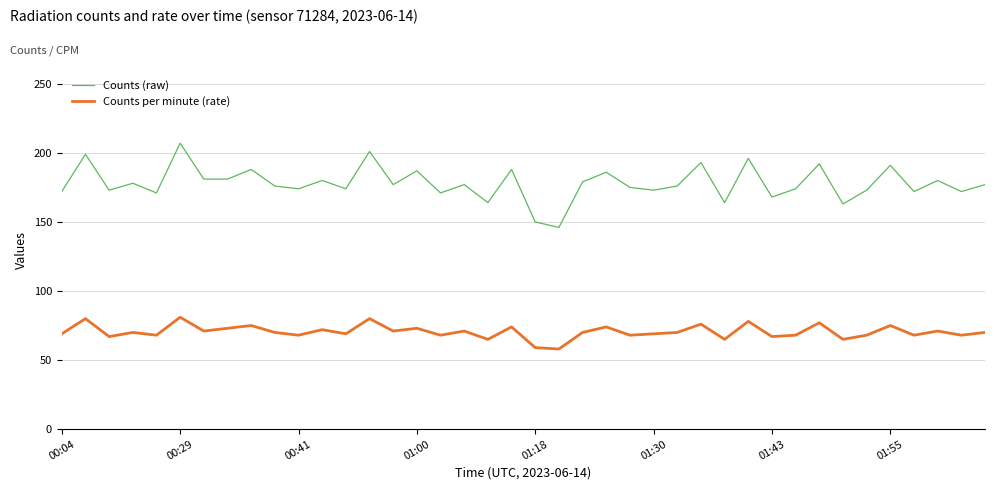

What is the difference between the maximum and minimum values in the Counts (raw) series?

61